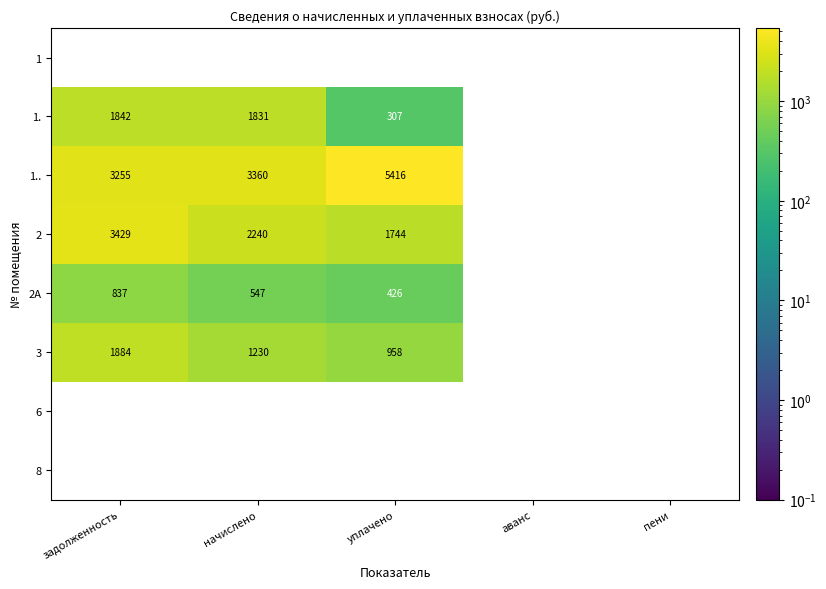

True or false: 2A has a value of 541 at задолженность.

False